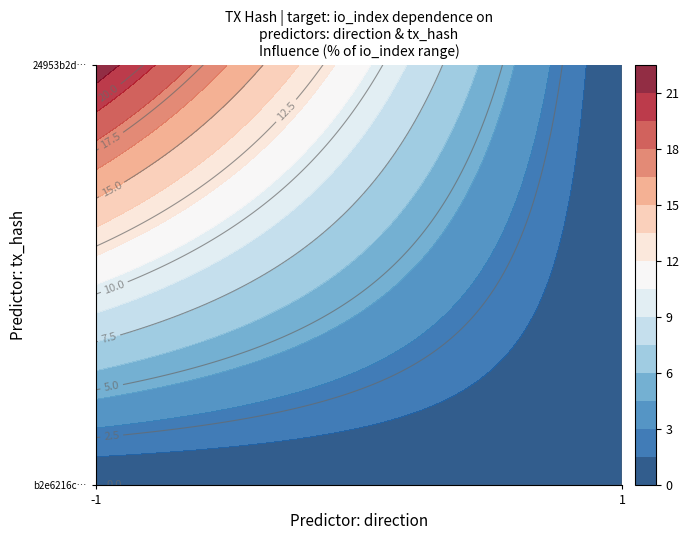

List the series in order of their overall mean, highest first.

24953b2d7ae41b7810c51b53e1e675e053018ec, b2e6216c3a8cf51c919643eeaac30553d968729